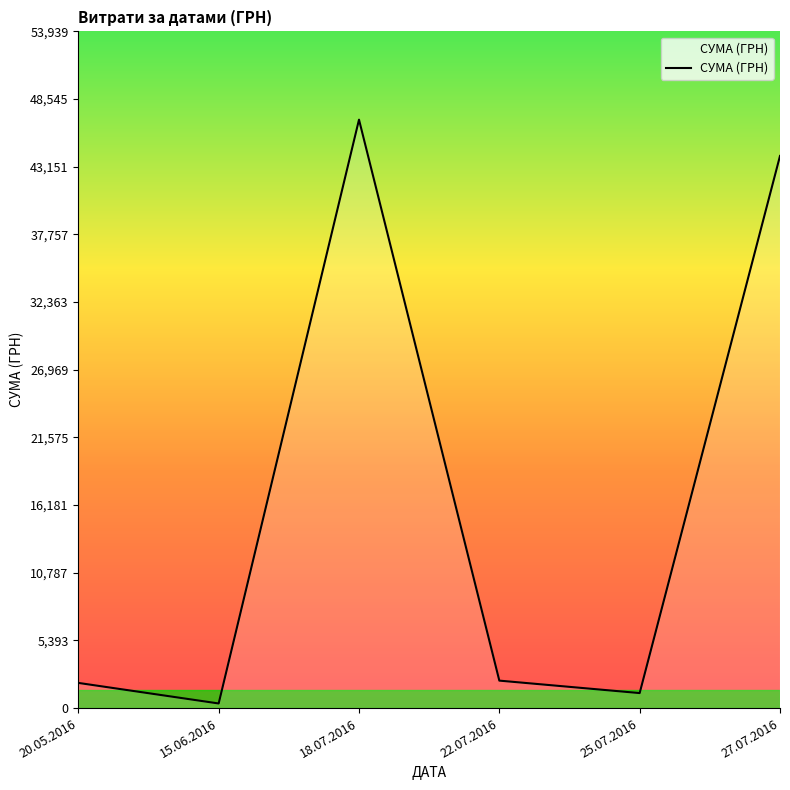

What is the value of the 4th point from the left?

2188.9